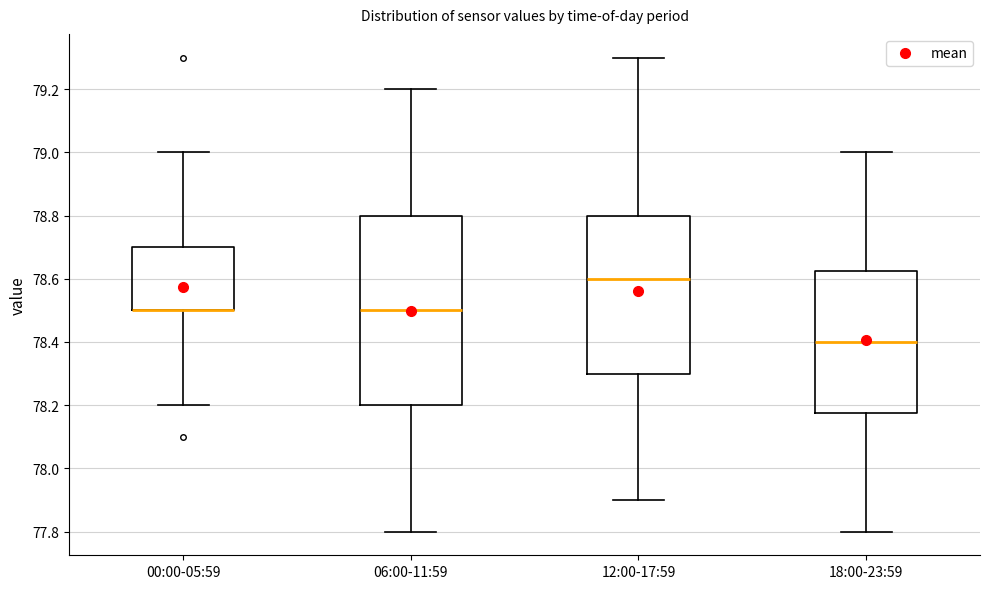

Where is the upper edge of the box for 00:00-05:59 on the y-axis? The values are not printed on the chart, so give them approximately, as read against the axis.

78.70